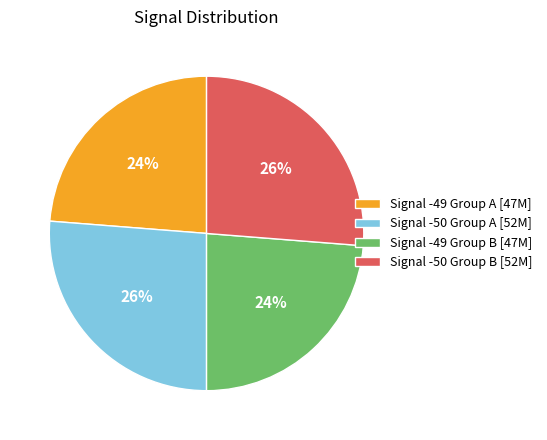

Is the sum of Signal -50 Group A [52M] and Signal -50 Group B [52M] greater than half?

Yes